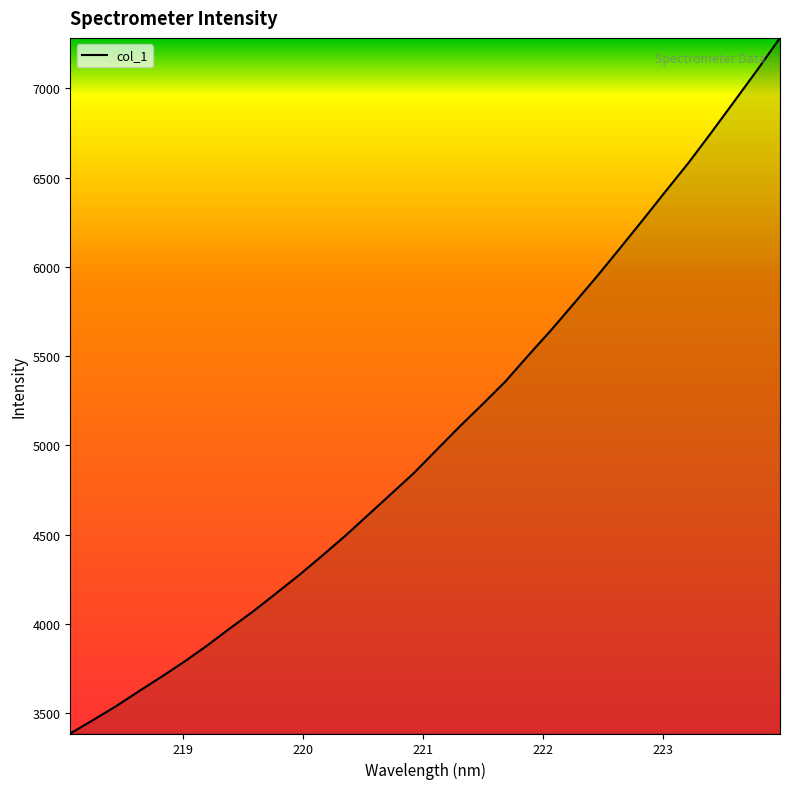

True or false: there are more than 0 points higher than both neighbors.

False